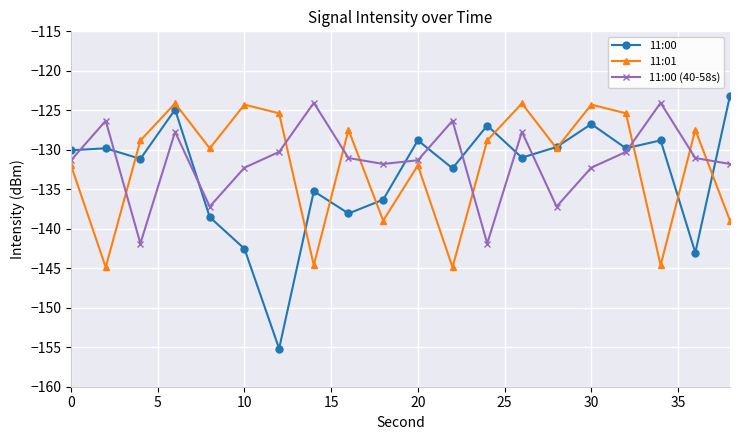

What is the value of the 11:00 (40-58s) point at the 17th from the left?

-130.3